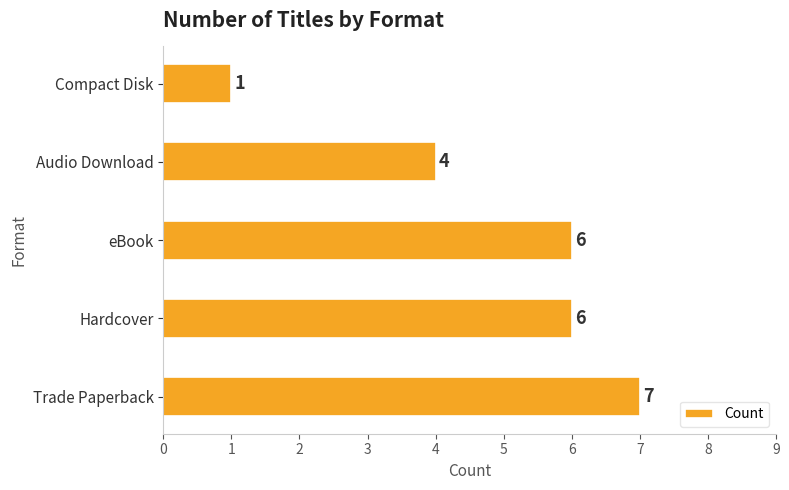

Reading bottom to top, transcribe all the data shown in this chart.

Trade Paperback=7	Hardcover=6	eBook=6	Audio Download=4	Compact Disk=1